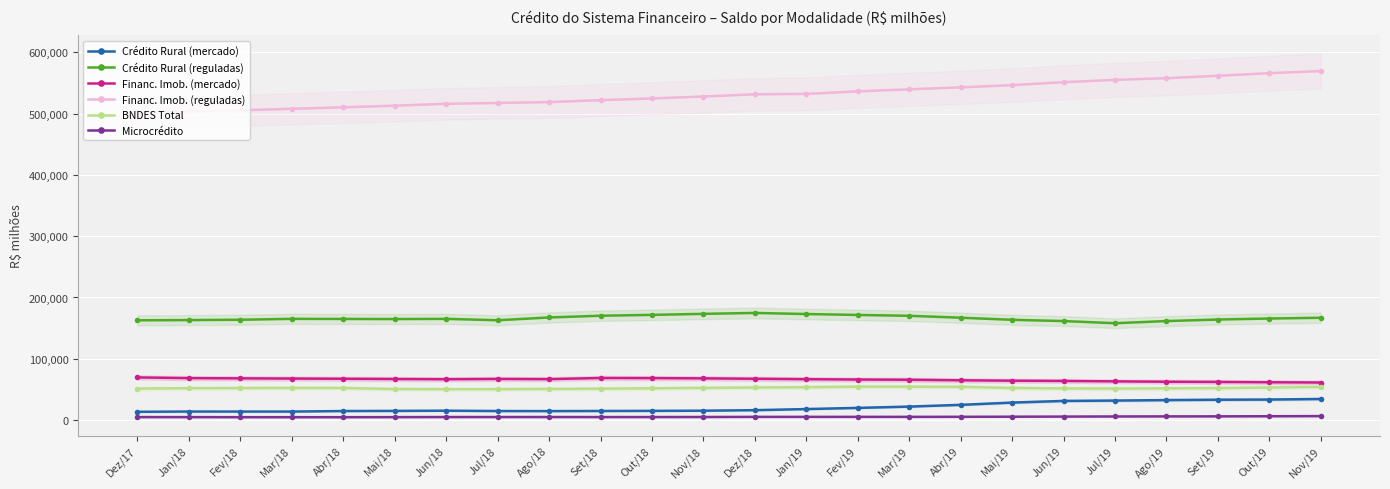

The value of BNDES Total at Fev/19 is 73187. True or false?

False